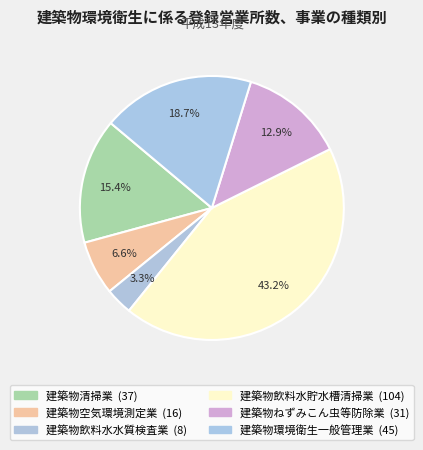

What is the largest slice in the pie chart?

建築物飲料水貯水槽清掃業